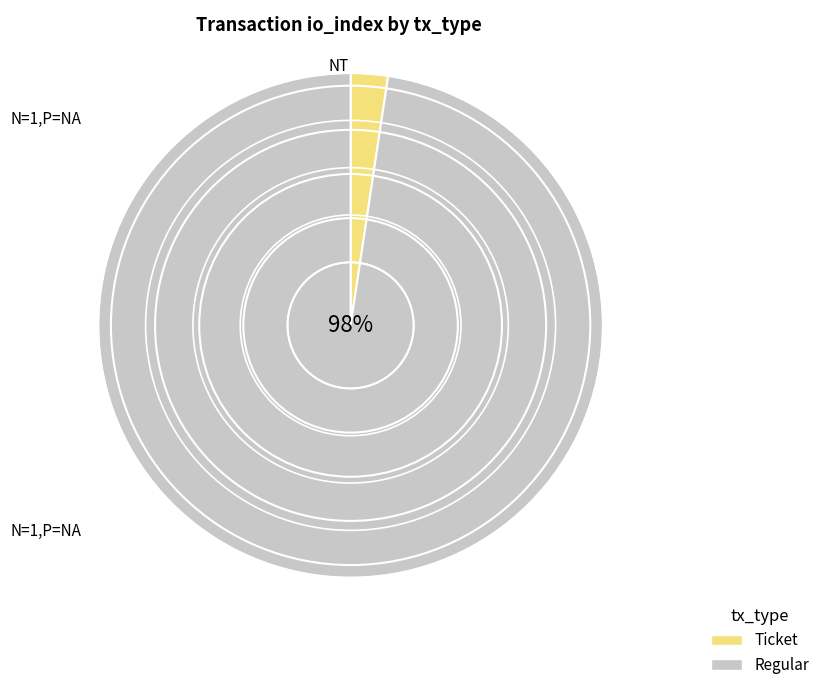

To the nearest percent, what is the average slice percentage?

50%